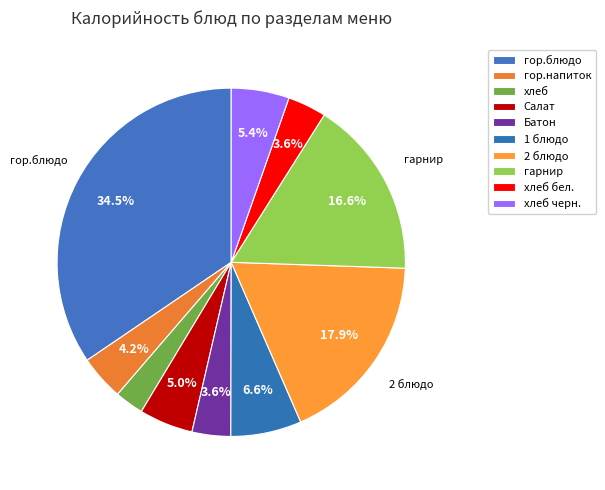

Count the number of slices in the pie.

10